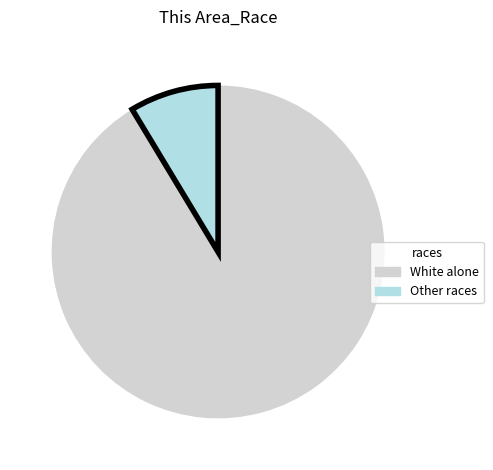

Which category accounts for the majority?

White alone